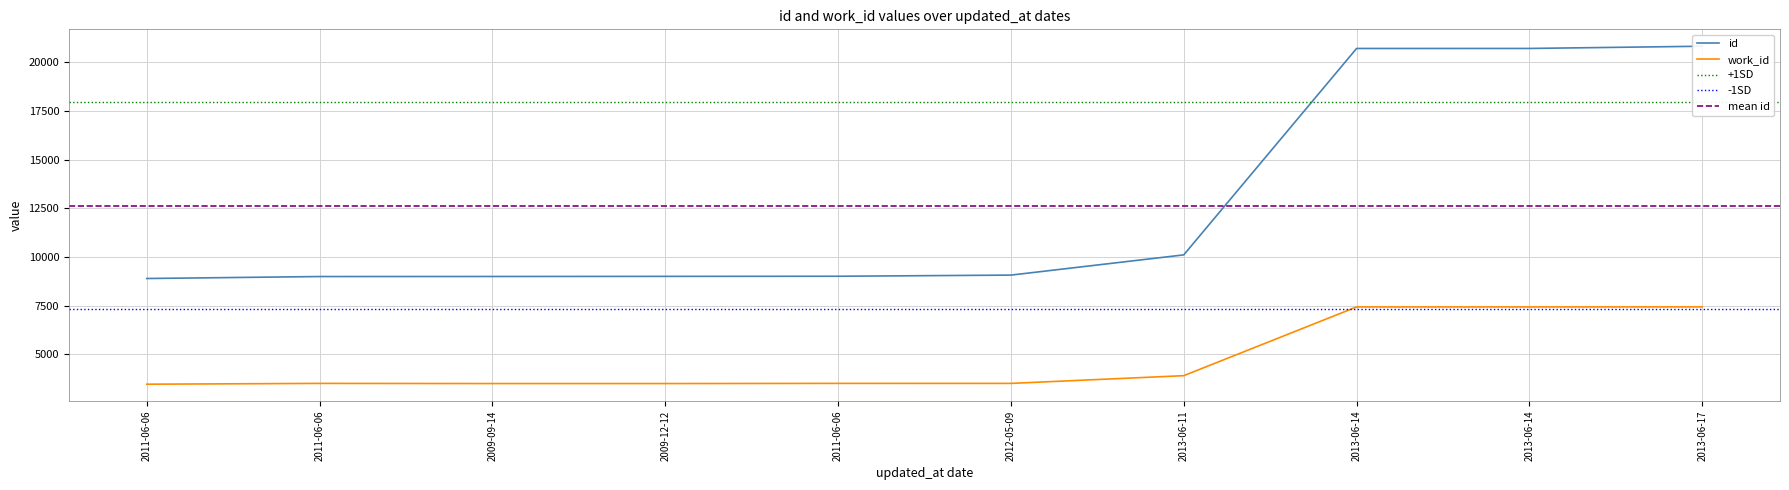

Does the chart display data point markers on the line(s)?

No